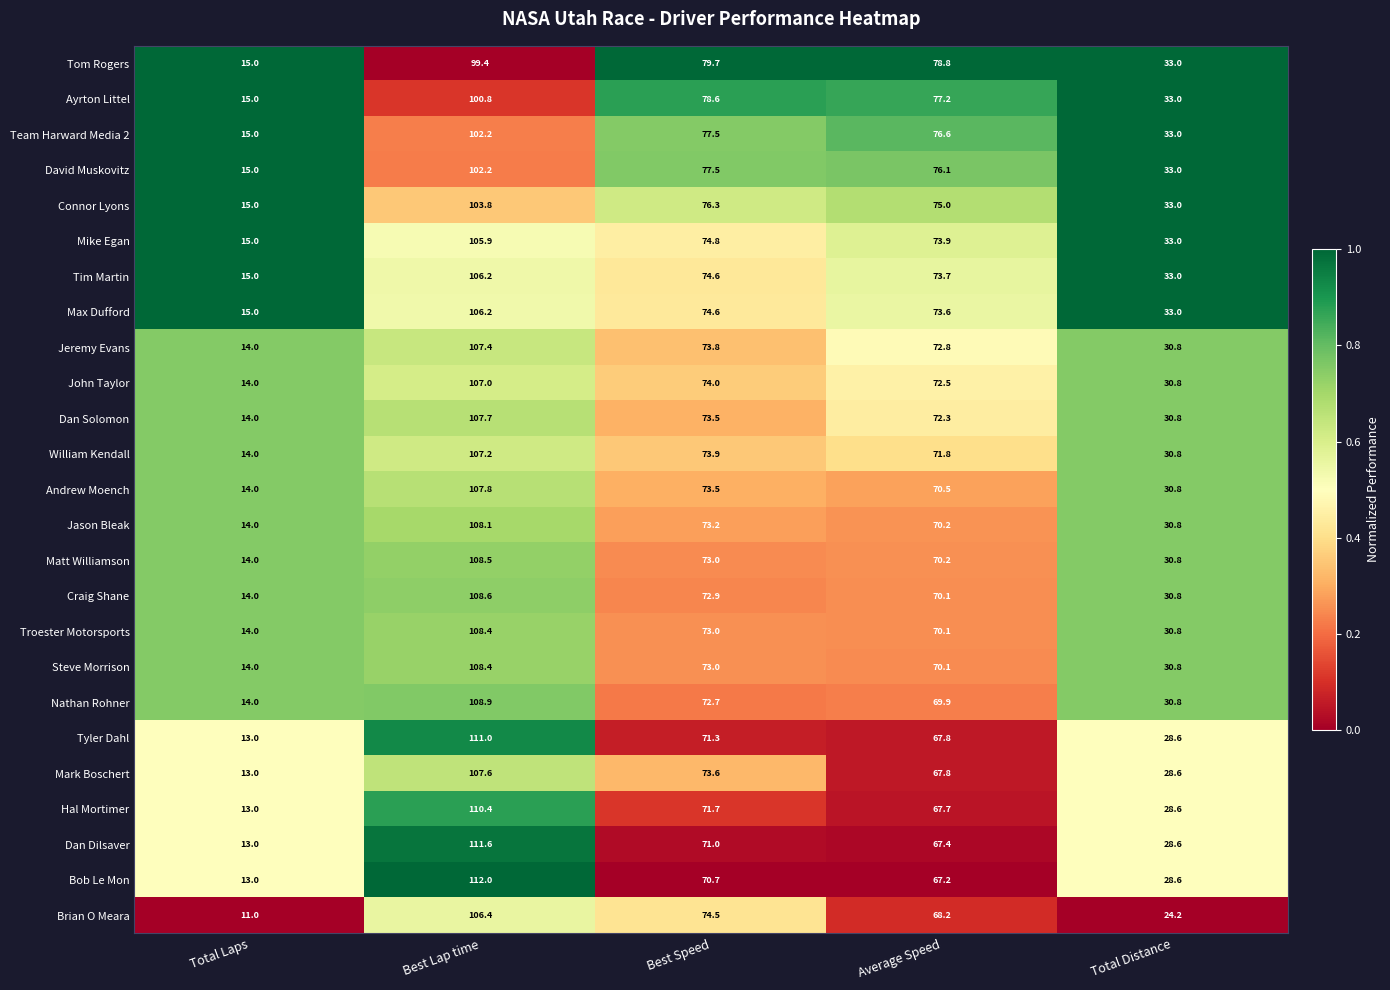

How many series are shown in this chart?

25